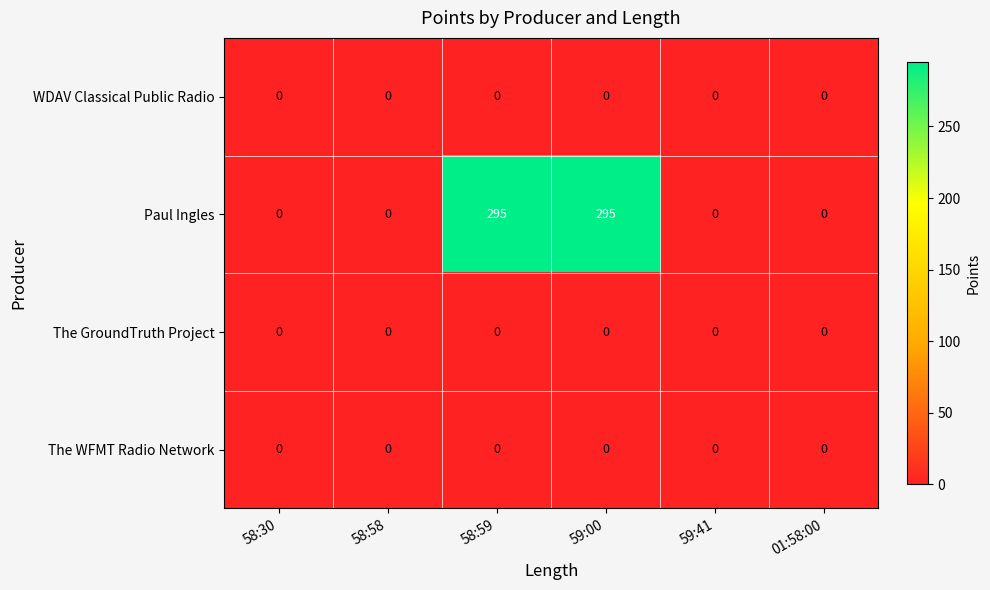

What is the maximum value shown in the chart?

295